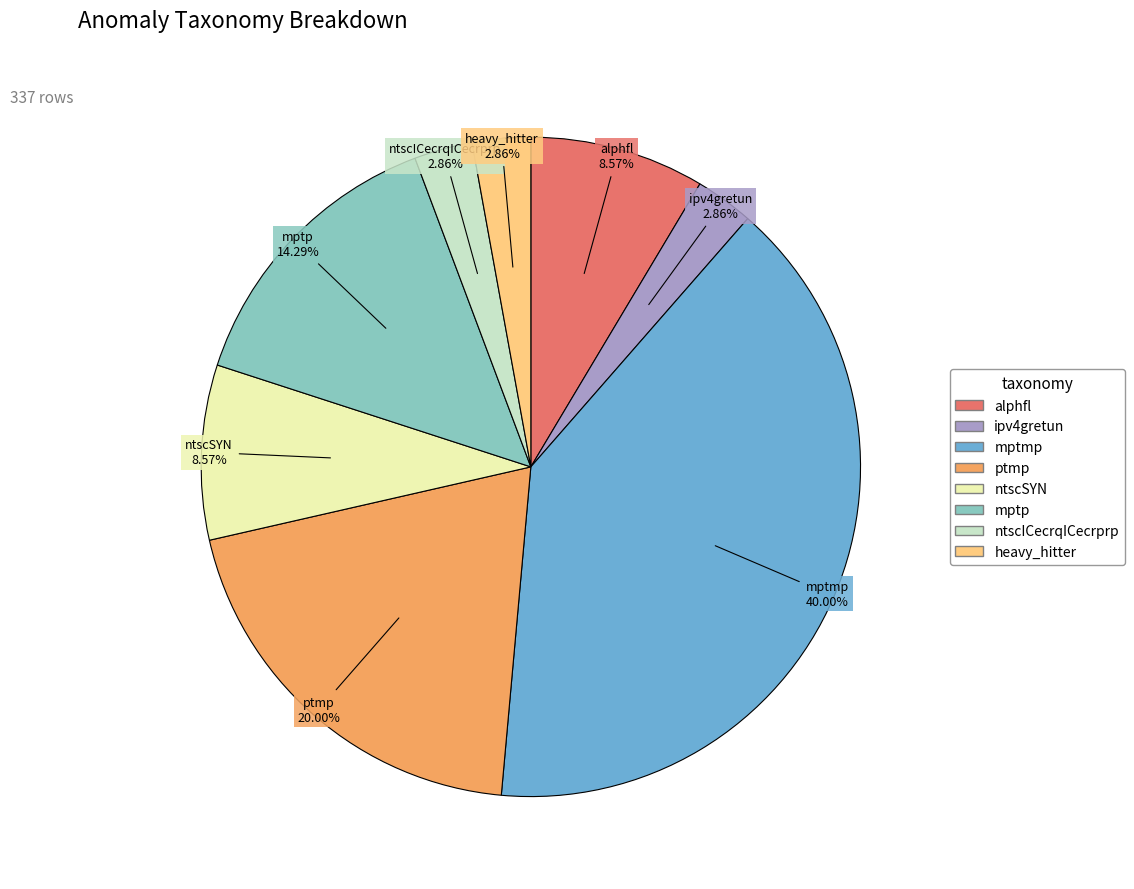

How many slices are in this pie chart?

8